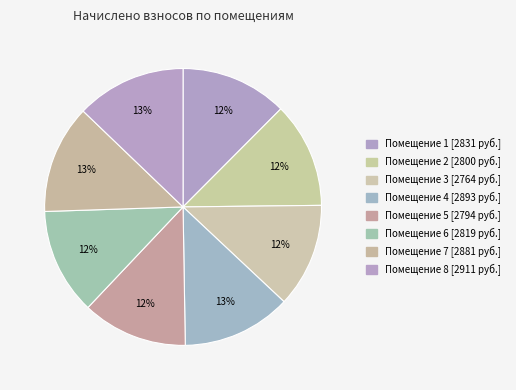

Rank the categories by value from highest to lowest.

8, 4, 7, 1, 6, 2, 5, 3